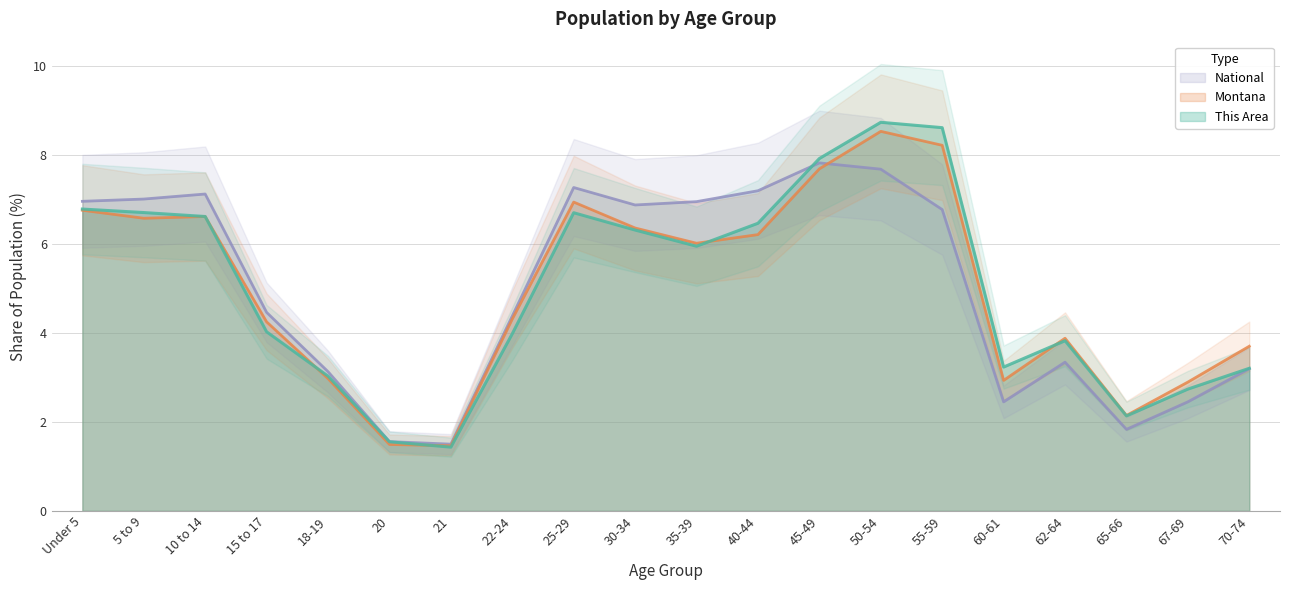

What is the difference between the second highest and minimum values in the Montana series?

6.8